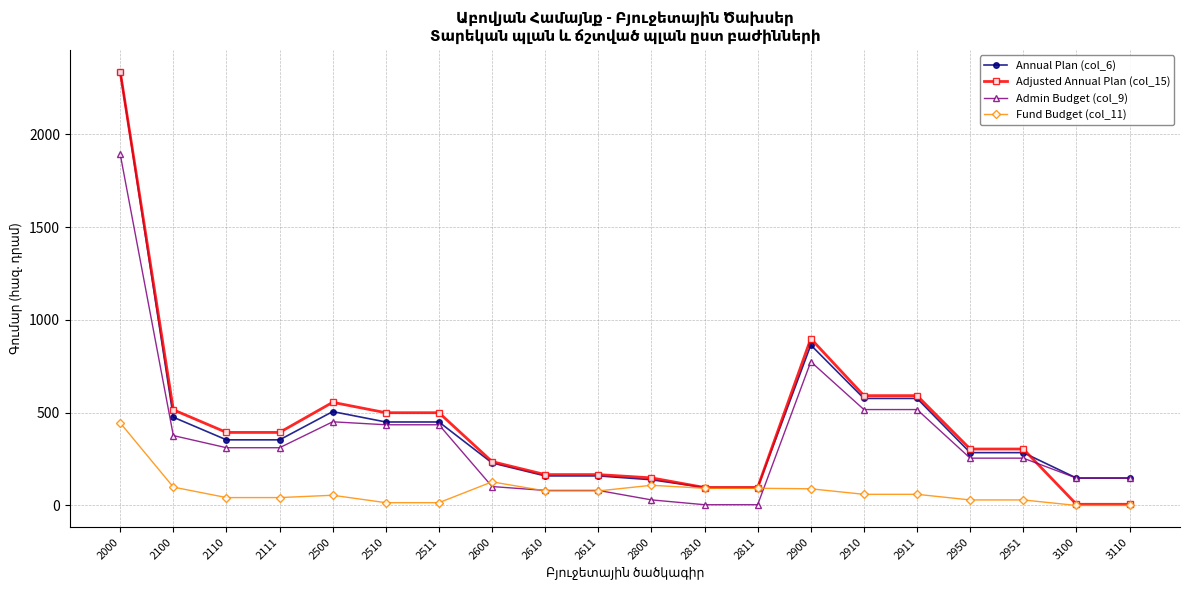

What is the minimum value for Annual Plan (col_6)?

96.7